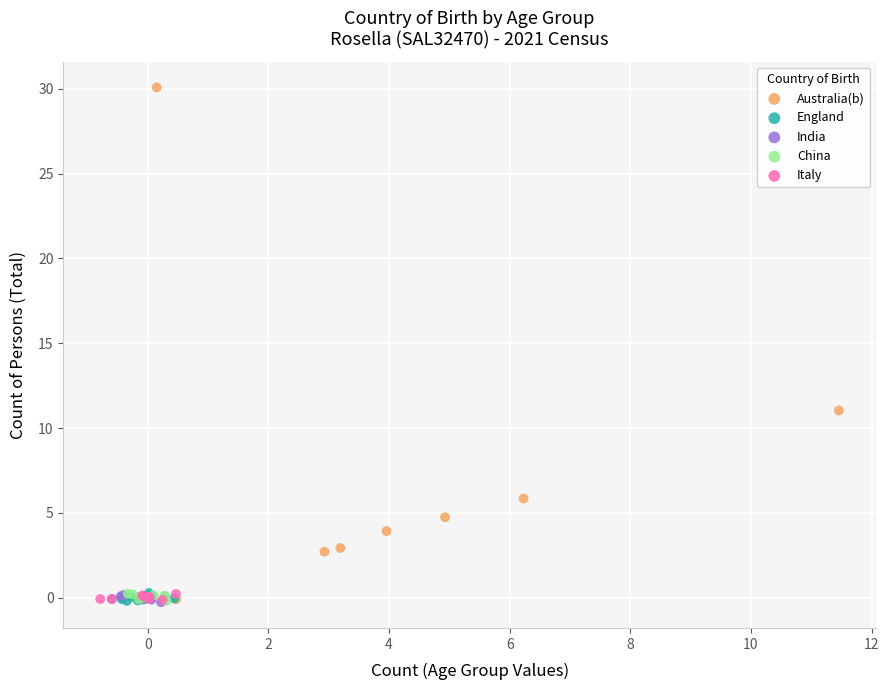

Which series has the widest spread of Y values?

Australia(b)